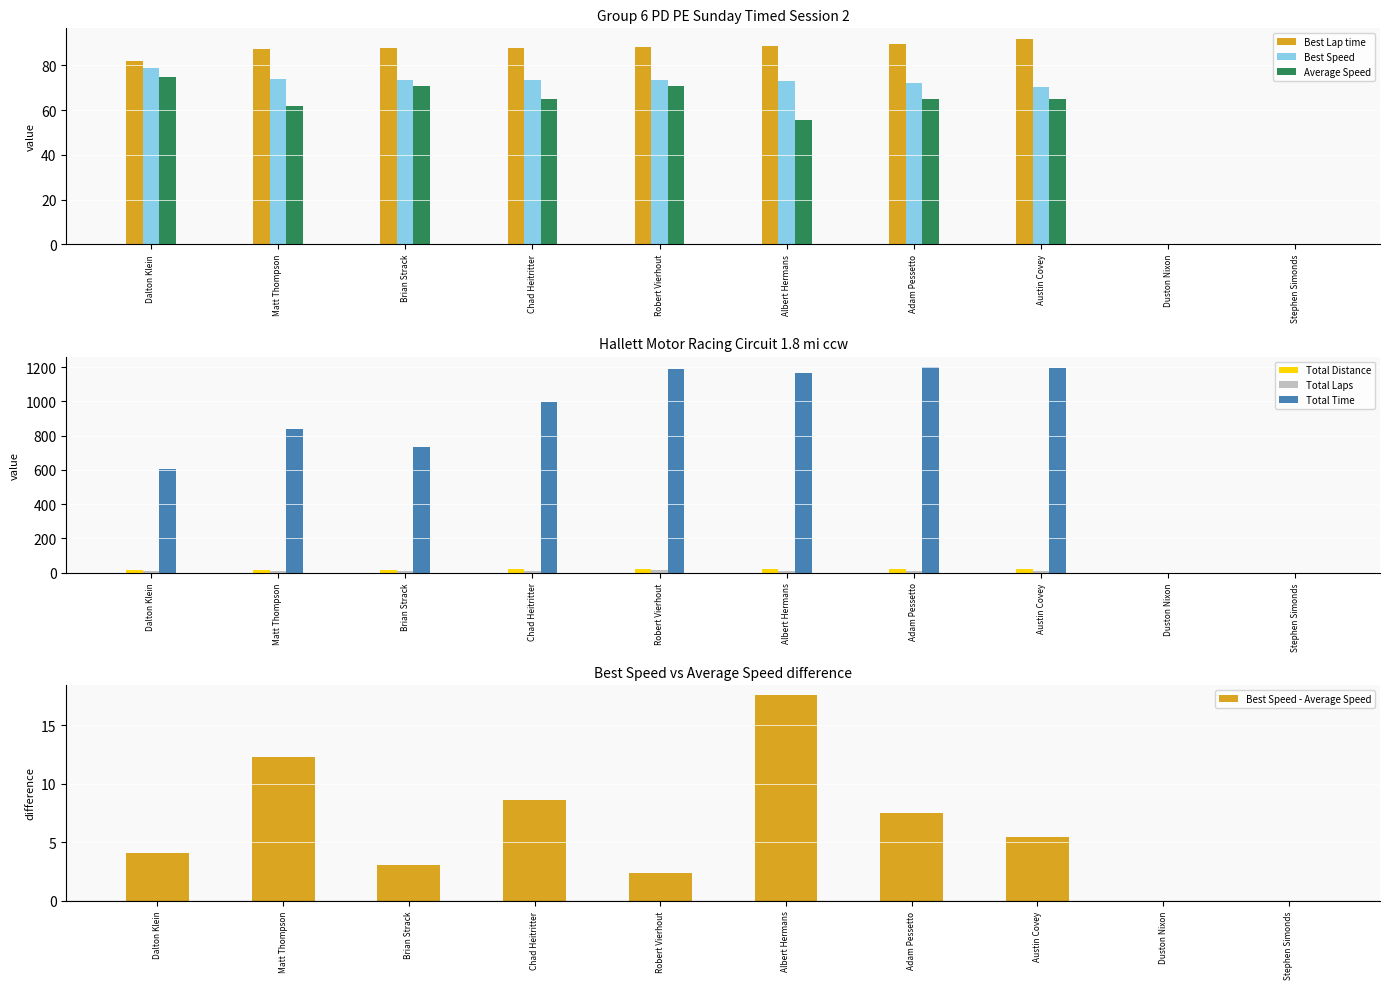

Reading left to right, transcribe all the data shown in this chart.

Best Lap time: Dalton Klein=82.0	Matt Thompson=87.4	Brian Strack=88.0	Chad Heitritter=88.0	Robert Vierhout=88.4	Albert Hermans=88.6	Adam Pessetto=89.6	Austin Covey=92.0	Duston Nixon=0.0	Stephen Simonds=0.0
Best Speed: Dalton Klein=79.1	Matt Thompson=74.1	Brian Strack=73.7	Chad Heitritter=73.7	Robert Vierhout=73.3	Albert Hermans=73.2	Adam Pessetto=72.3	Austin Covey=70.4	Duston Nixon=0.0	Stephen Simonds=0.0
Average Speed: Dalton Klein=75.0	Matt Thompson=61.9	Brian Strack=70.6	Chad Heitritter=65.0	Robert Vierhout=71.0	Albert Hermans=55.6	Adam Pessetto=64.8	Austin Covey=65.0	Duston Nixon=0.0	Stephen Simonds=0.0
Total Distance: Dalton Klein=12.6	Matt Thompson=14.4	Brian Strack=14.4	Chad Heitritter=18.0	Robert Vierhout=23.4	Albert Hermans=18.0	Adam Pessetto=21.6	Austin Covey=21.6	Duston Nixon=0.0	Stephen Simonds=0.0
Total Laps: Dalton Klein=7.0	Matt Thompson=8.0	Brian Strack=8.0	Chad Heitritter=10.0	Robert Vierhout=13.0	Albert Hermans=10.0	Adam Pessetto=12.0	Austin Covey=12.0	Duston Nixon=0.0	Stephen Simonds=0.0
Total Time: Dalton Klein=604.9	Matt Thompson=838.1	Brian Strack=734.3	Chad Heitritter=996.8	Robert Vierhout=1187.1	Albert Hermans=1165.0	Adam Pessetto=1200.7	Austin Covey=1196.9	Duston Nixon=0.0	Stephen Simonds=0.0